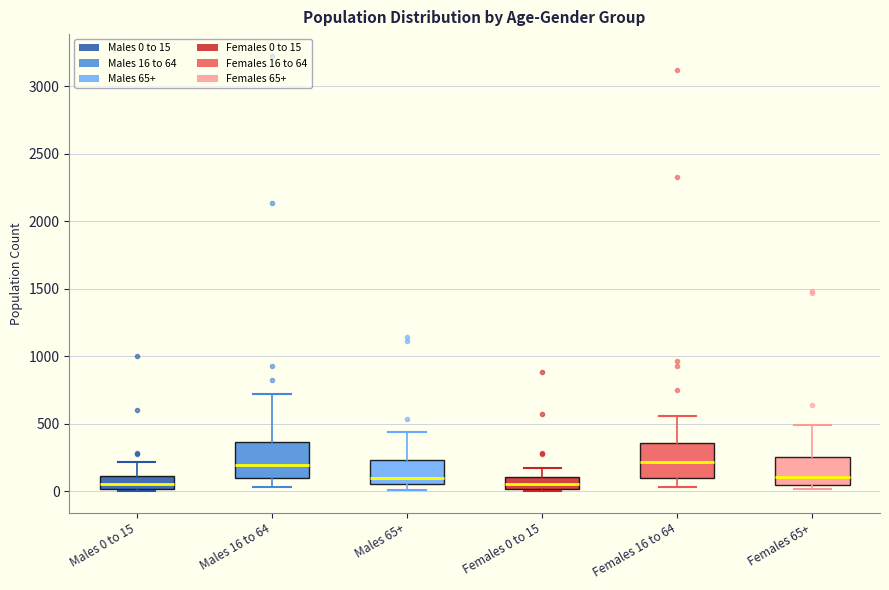

Reading left to right, read every box against the y-axis: the position of its median line, the range the box covers, and the ends of its whiskers. The values are not printed on the chart, so give them approximately, as read against the axis.

Males 0 to 15: median 50, box 0 to 100, whiskers 0 to 200
Males 16 to 64: median 200, box 100 to 350, whiskers 50 to 700
Males 65+: median 100, box 50 to 250, whiskers 0 to 450
Females 0 to 15: median 50, box 0 to 100, whiskers 0 (just below the box's lower edge) to 150
Females 16 to 64: median 200, box 100 to 350, whiskers 50 to 550
Females 65+: median 100, box 50 to 250, whiskers 0 to 500